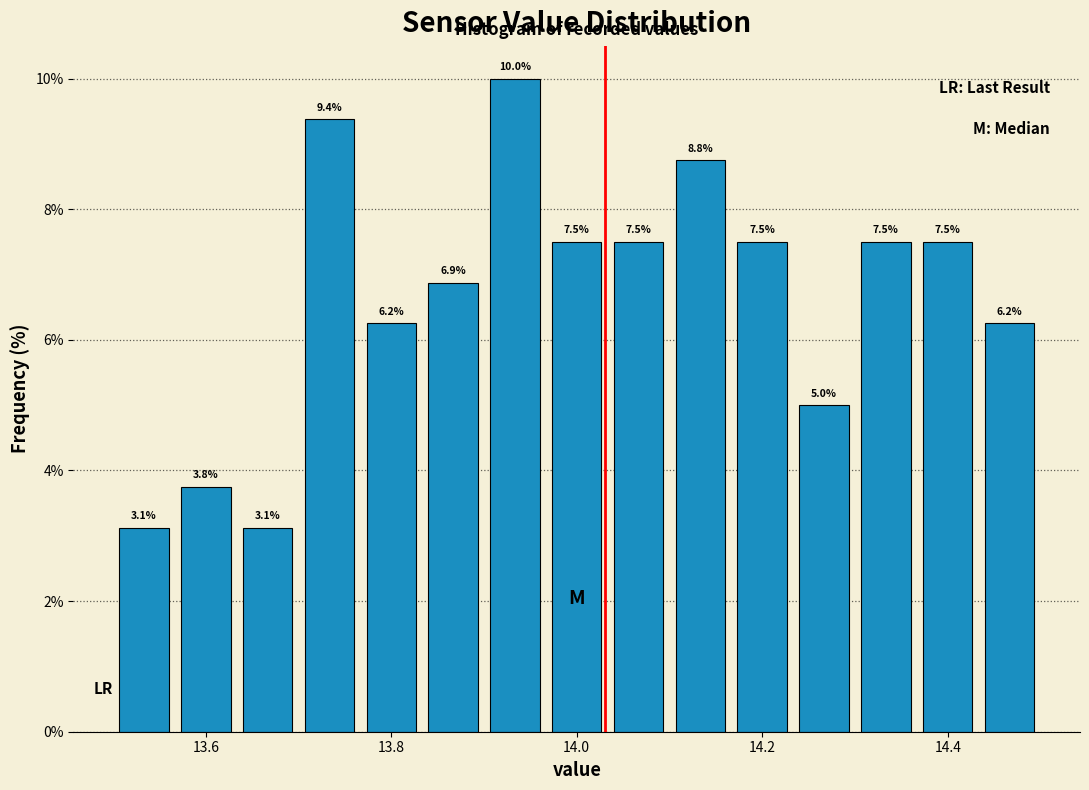

Read against the x-axis, roughly where is the centre of the tallest bar?

13.94